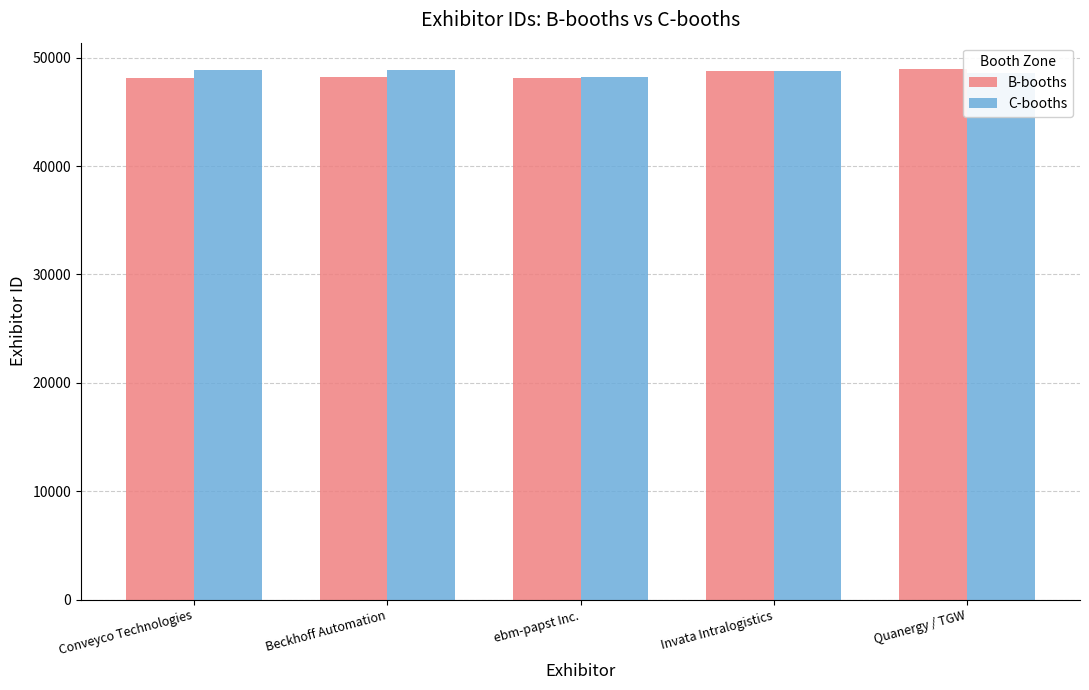

Is it true that B-booths equals 31837 at Invata Intralogistics?

False